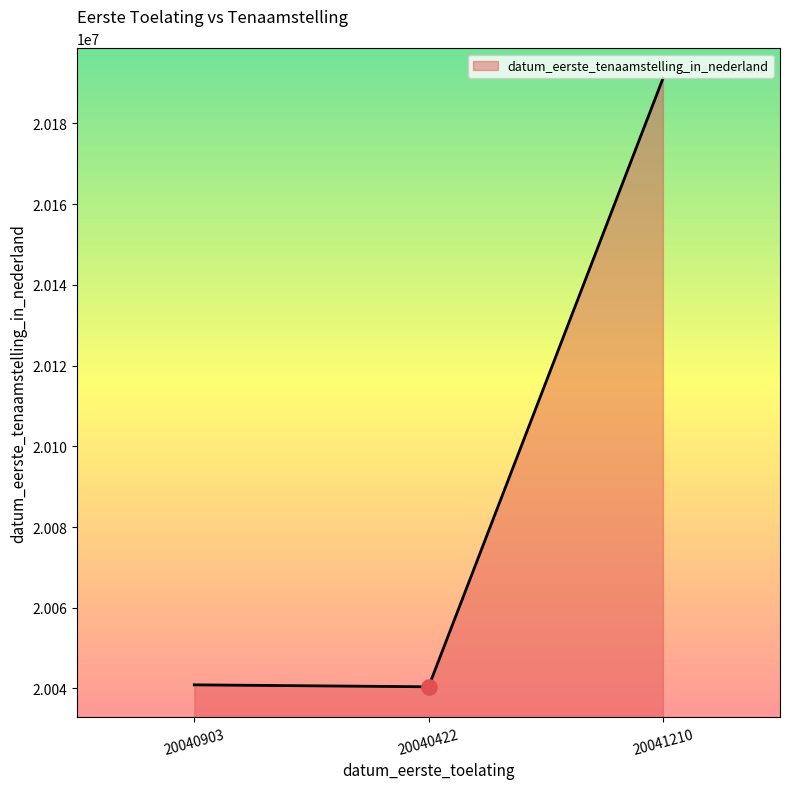

What is the ratio of the value at 20041210 to the value at 20040903?

1.0